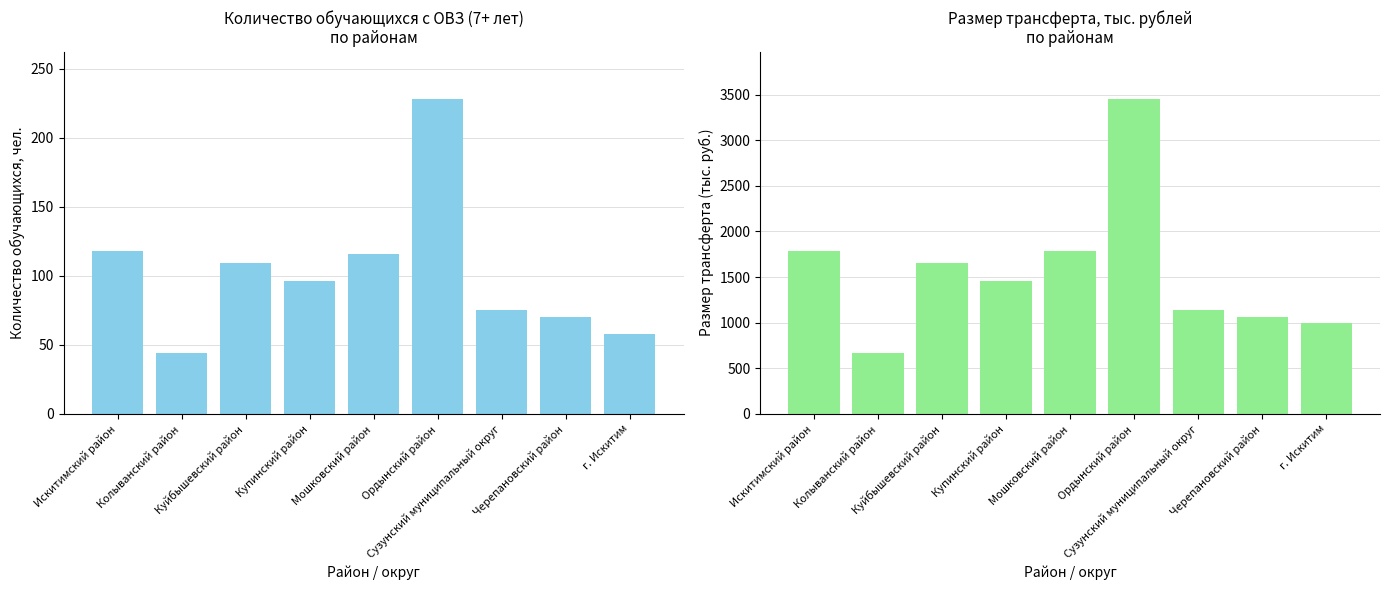

Which series has the widest spread of values?

Размер трансферта, тыс. руб.